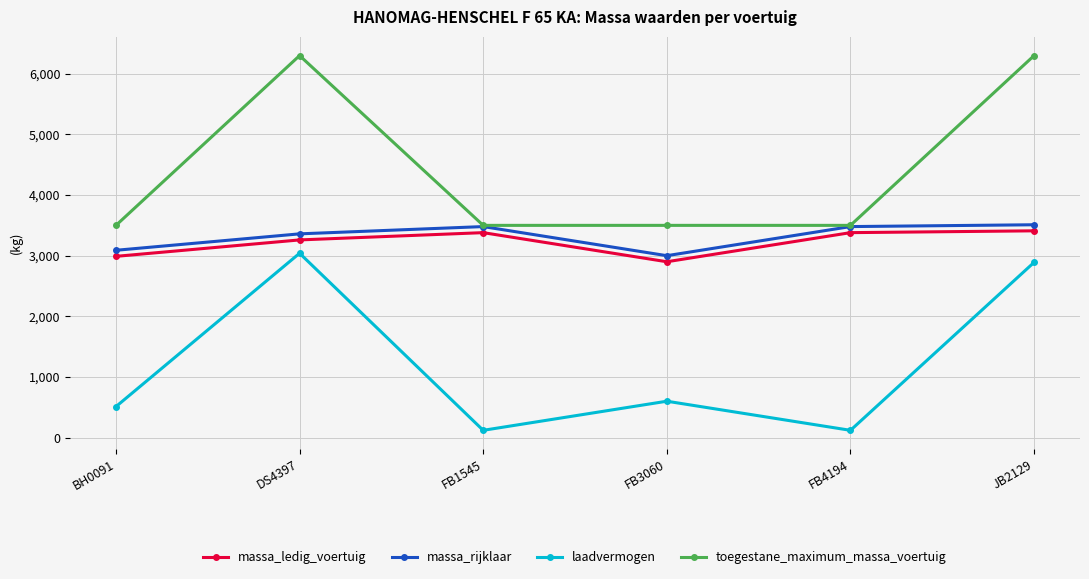

How many lines are shown in the chart?

4